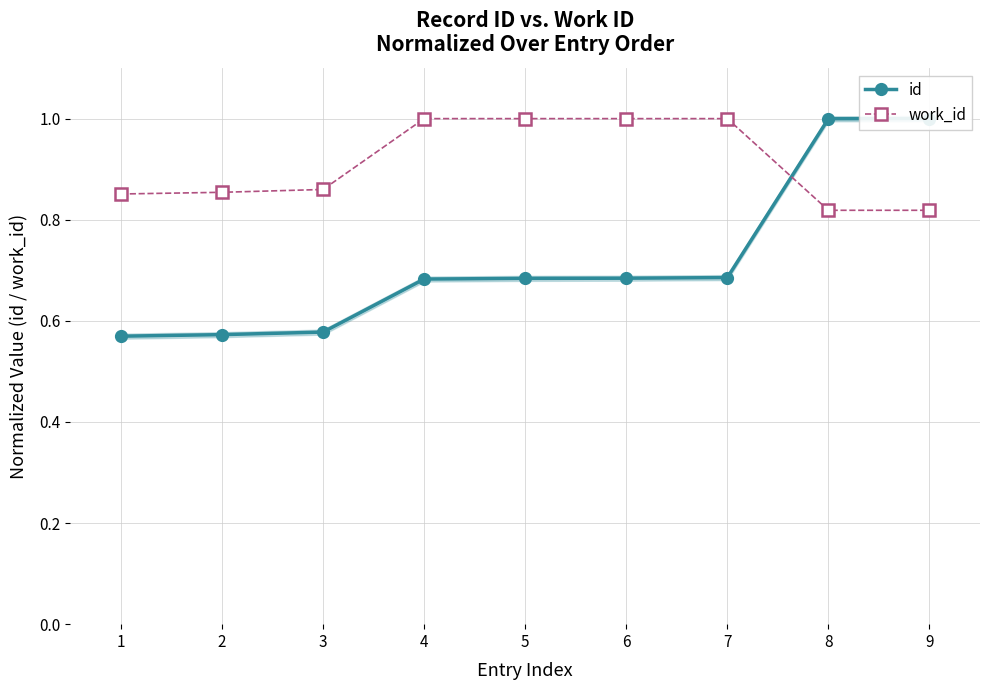

What is the difference between the id values at 6 and 3?

0.1